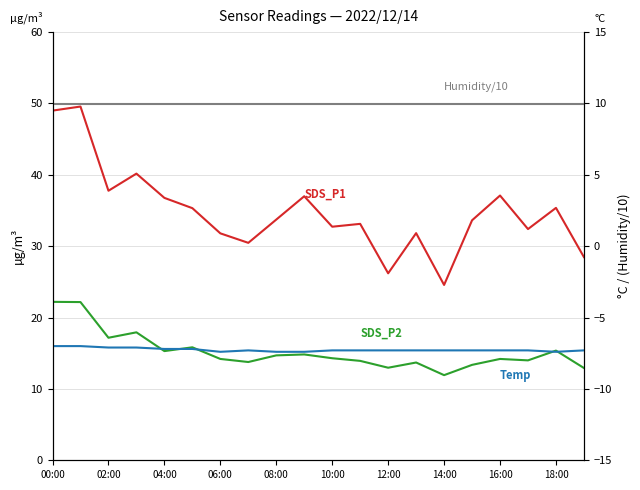

How many lines are shown in the chart?

4